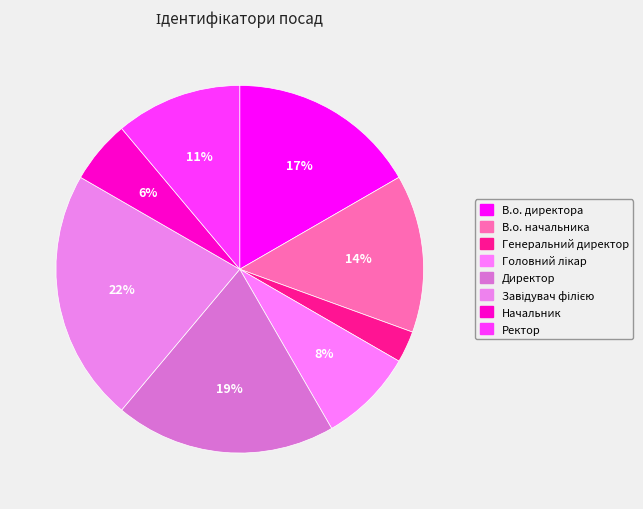

How much of the chart is everything except Ректор?

88.9%